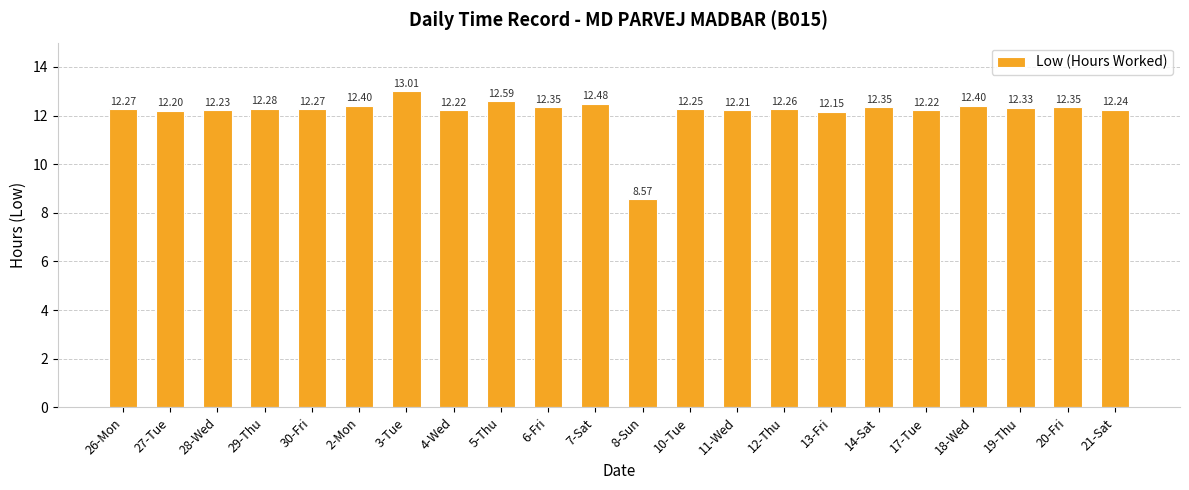

True or false: the data shows 12.2 at 4-Wed.

True